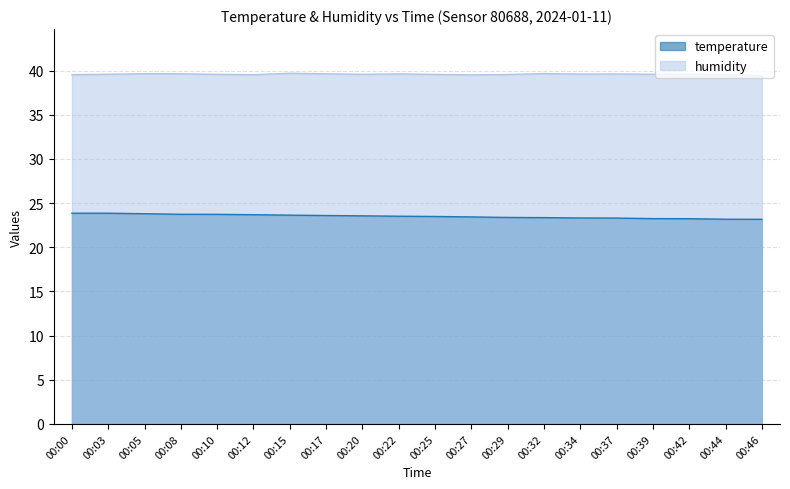

What is the value of the temperature point at the 8th from the left?

23.6